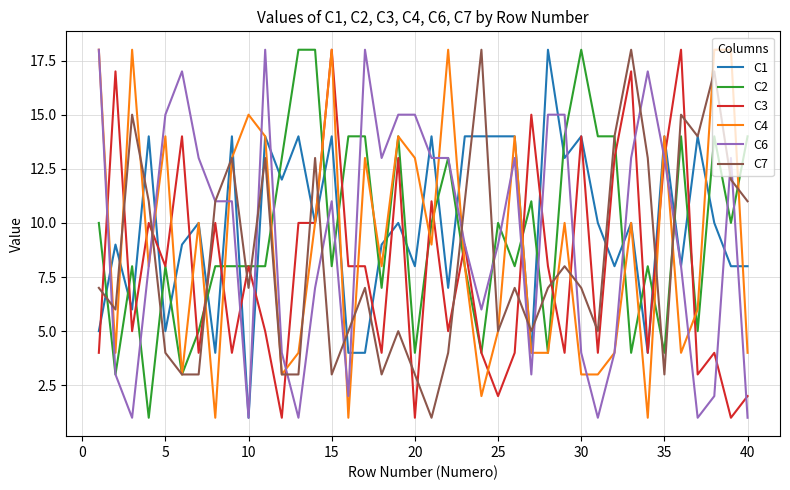

What is the greatest value displayed?

18